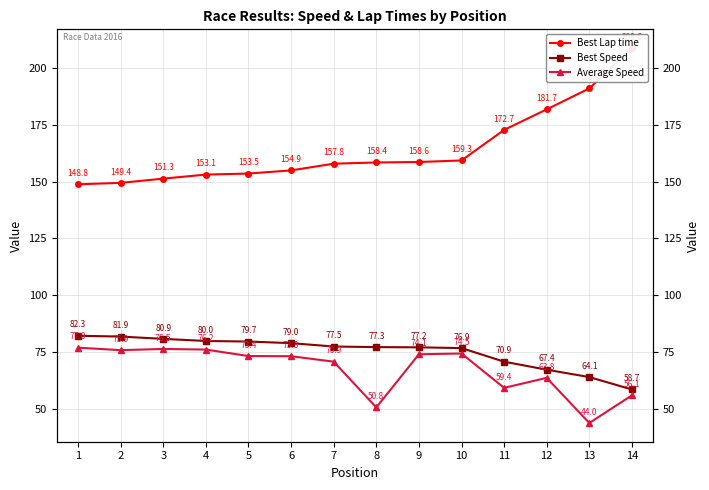

Does the chart display data point markers on the line(s)?

Yes